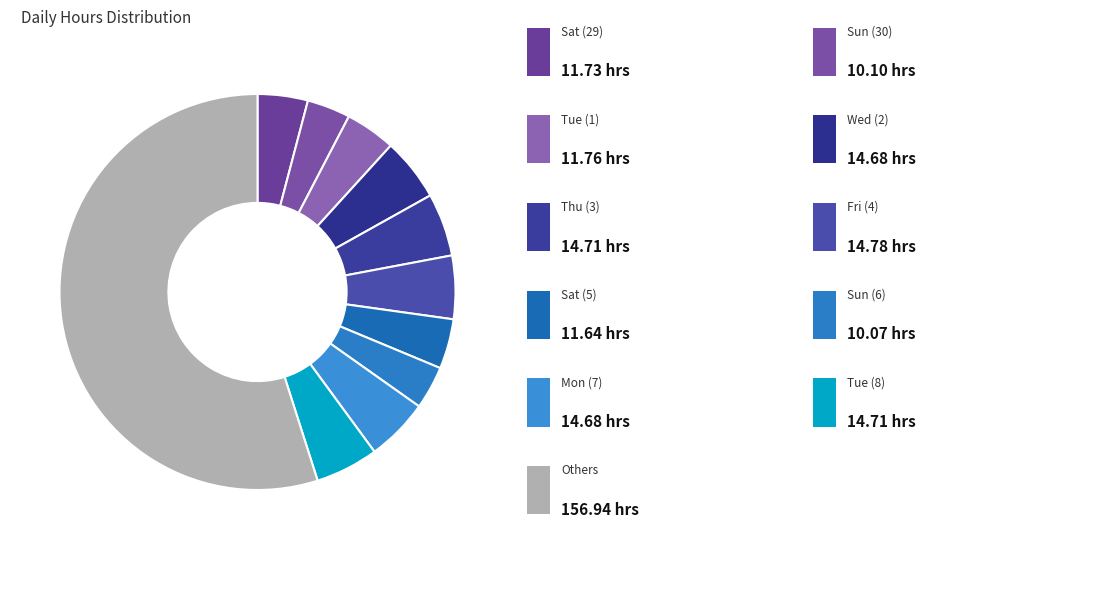

How many segments does this pie chart have?

11